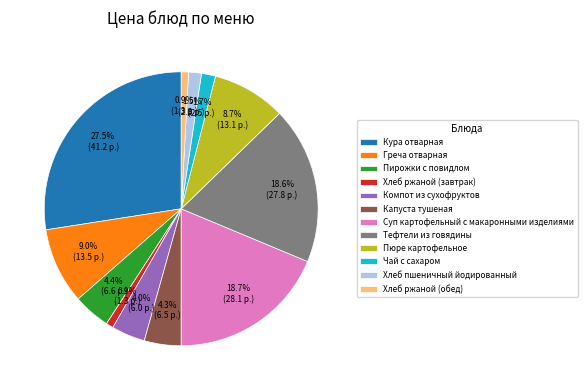

What percentage is the Чай с сахаром slice, to the nearest percent?

2%